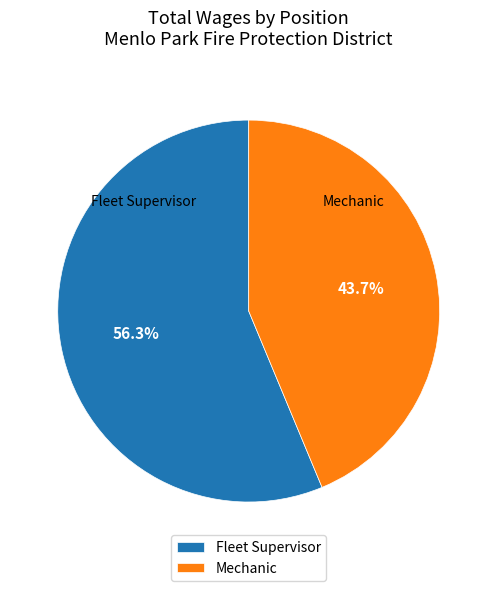

To the nearest percent, what is the combined percentage of Fleet Supervisor and Mechanic?

100%